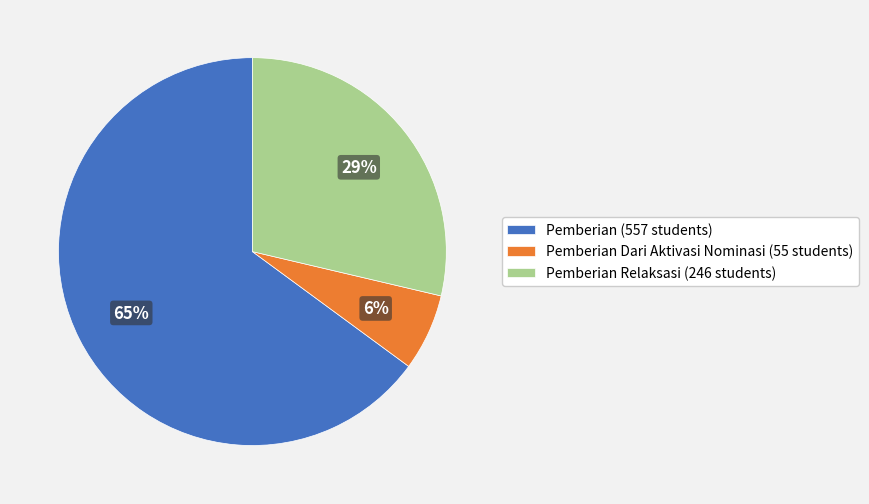

Rank the categories by value from highest to lowest.

Pemberian (557 students), Pemberian Relaksasi (246 students), Pemberian Dari Aktivasi Nominasi (55 students)